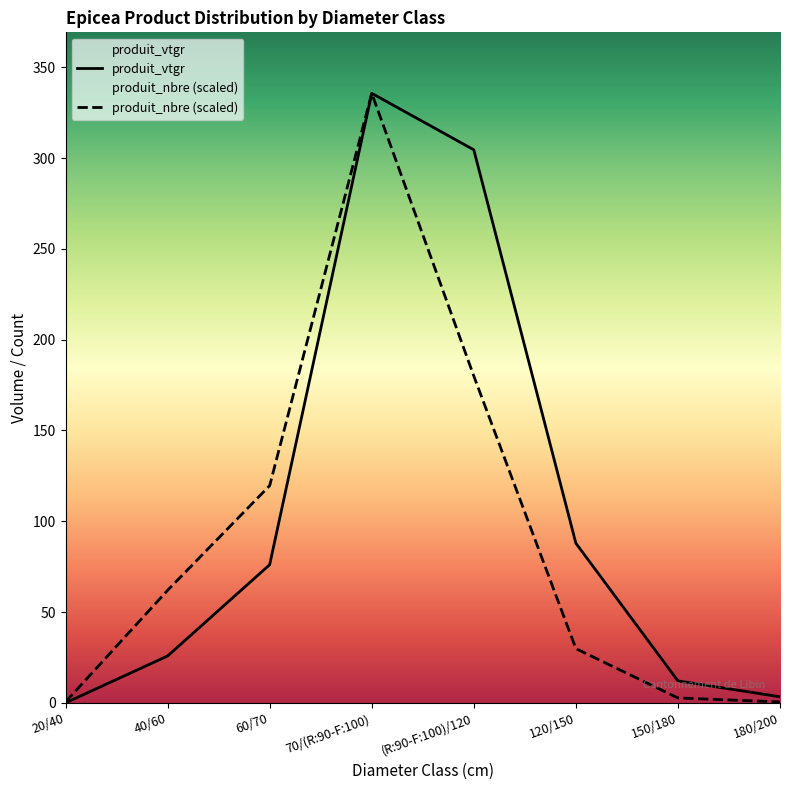

What is the label of the 2nd point from the left?

40/60